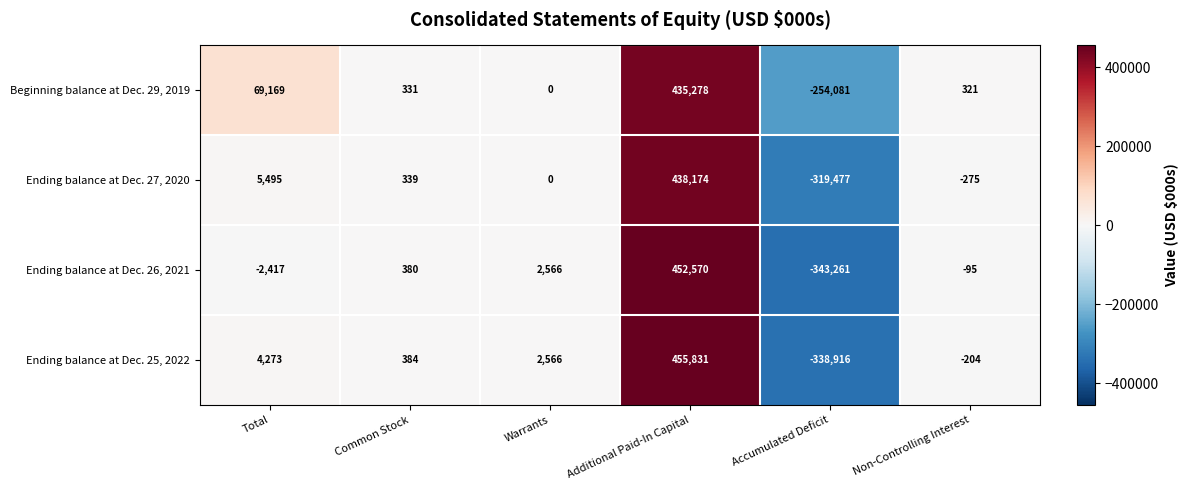

Is it true that Beginning balance at Dec. 29, 2019 equals 107424 at Total?

False